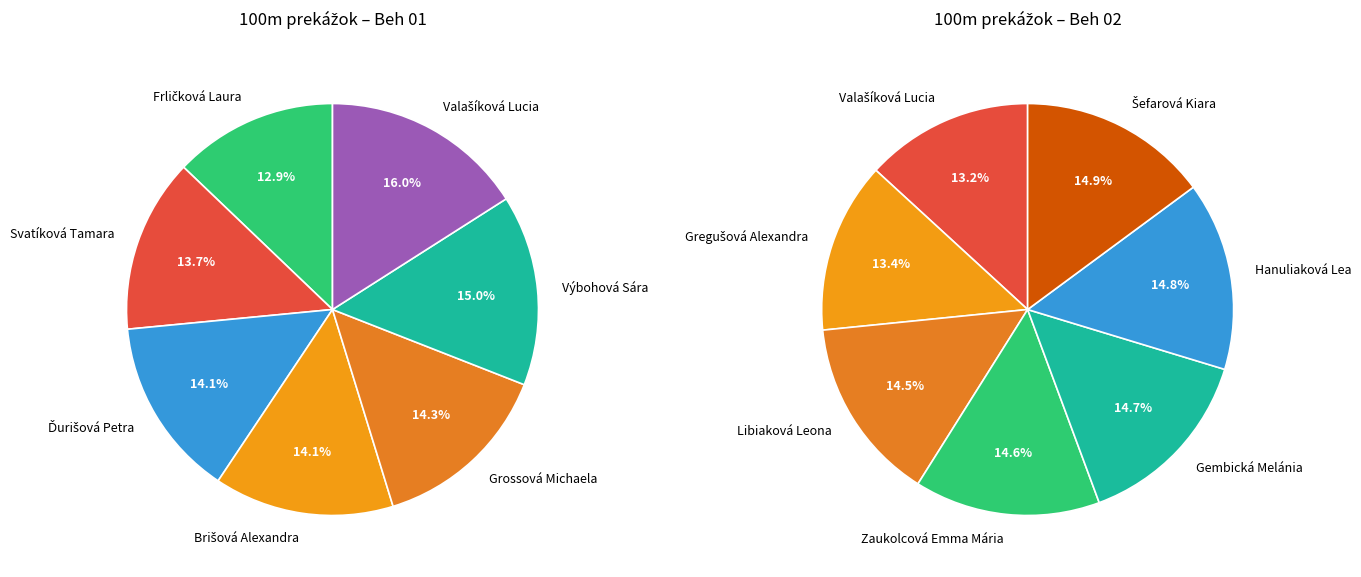

To the nearest percent, what is the combined percentage of 0 and 5?

28%